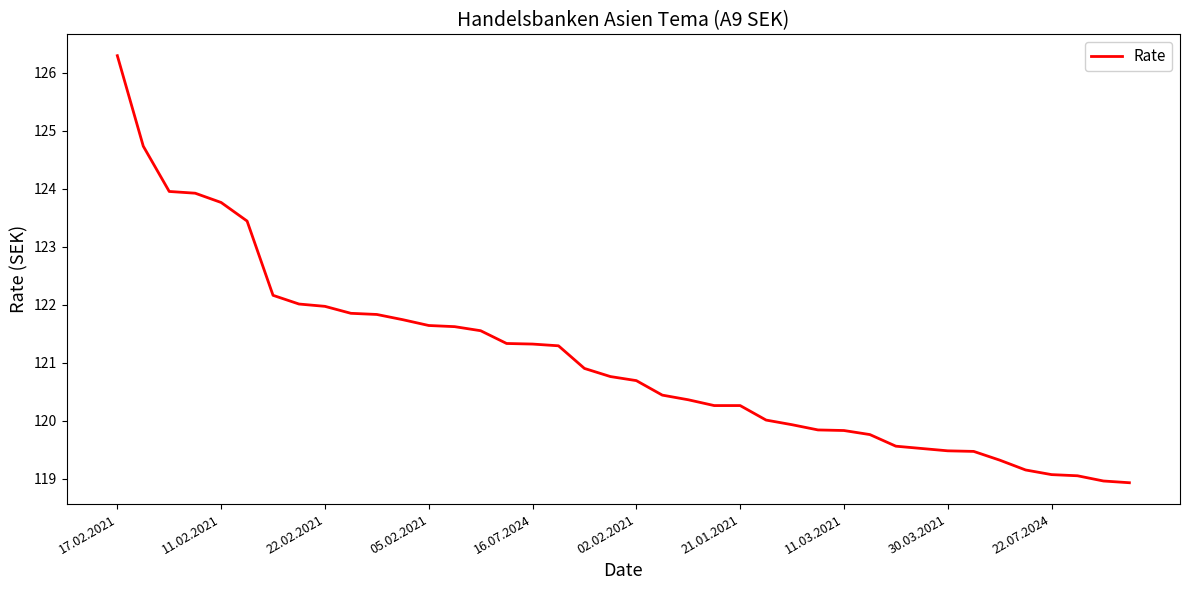

What is the difference between the second highest and minimum values?

5.8